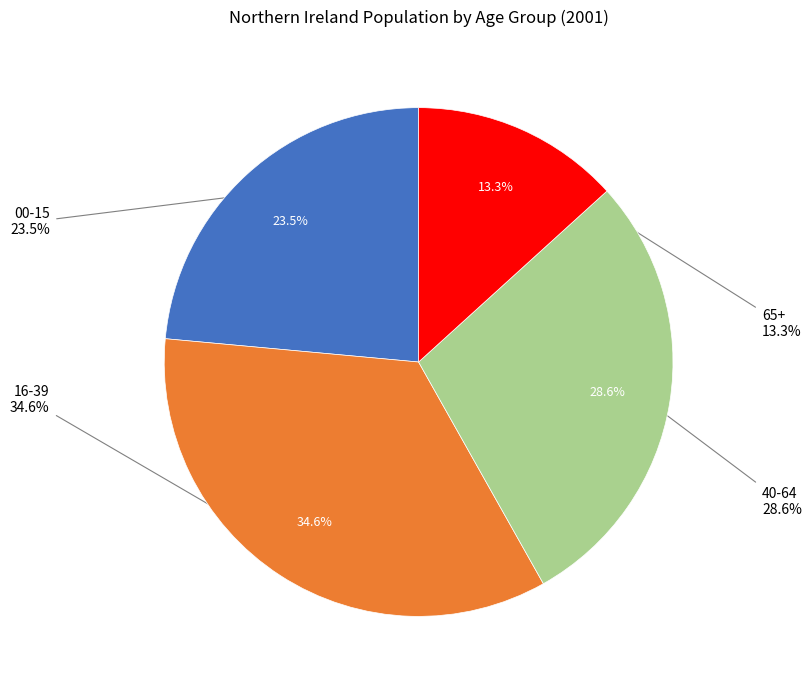

Which slice is the smallest?

65+